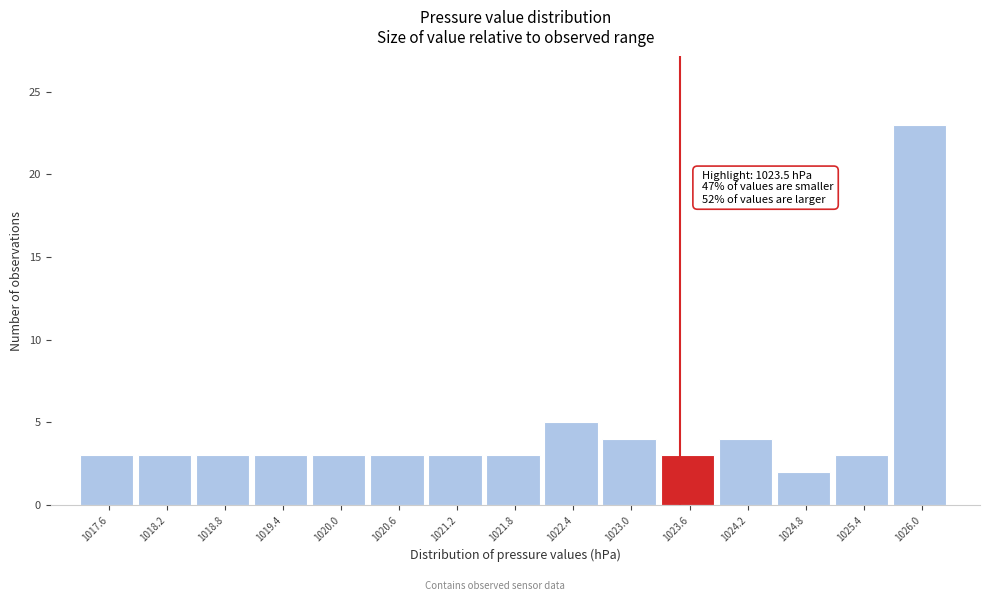

Which range on the x-axis has the tallest bar?

1025.7 to 1026.3